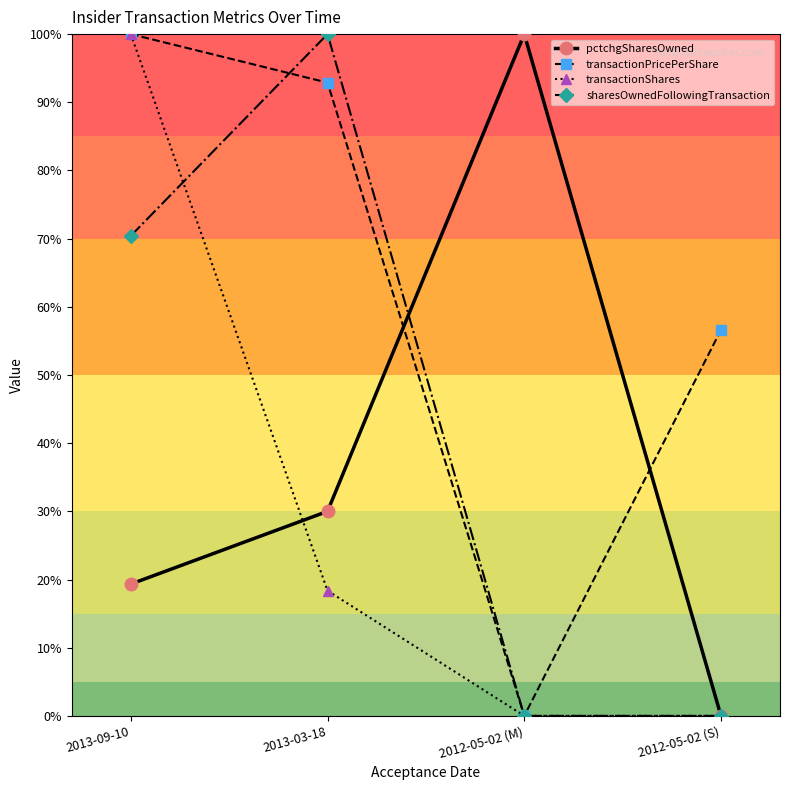

Which category has the lowest value across all series?

2012-05-02 (S)